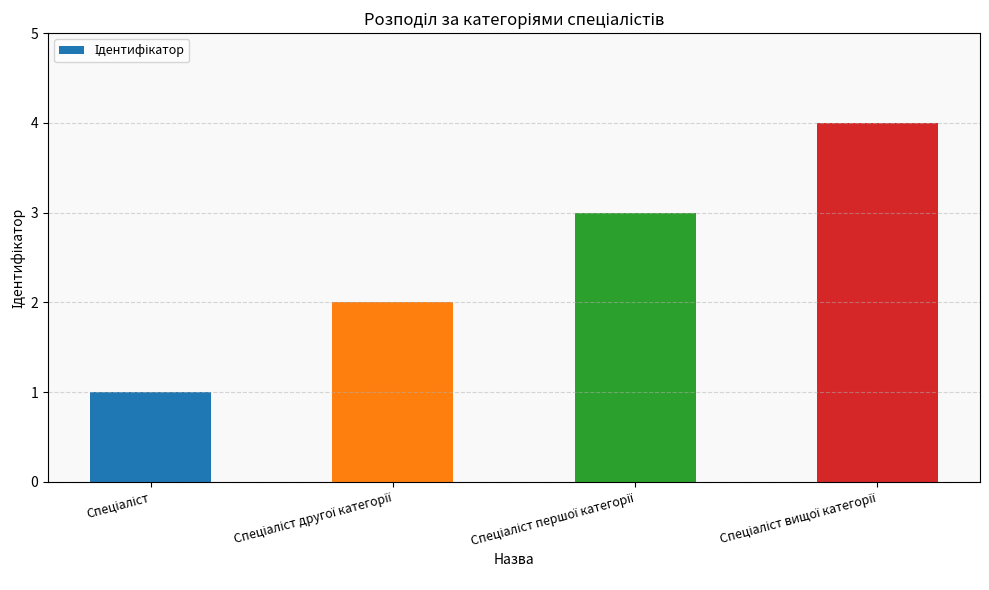

What is the value of the 3rd bar from the left?

3